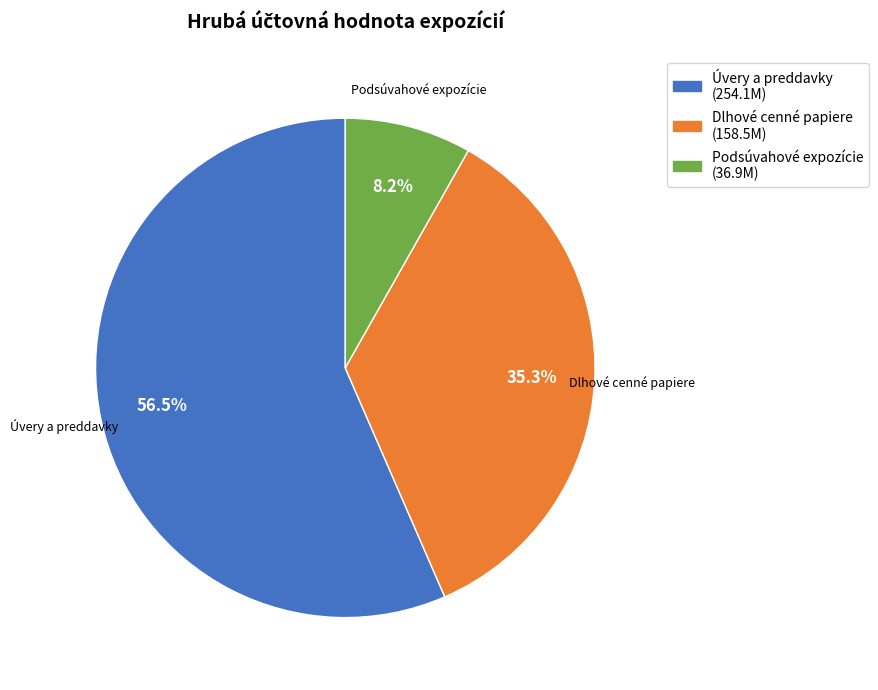

To the nearest percent, what percentage of the pie is Dlhové cenné papiere?

35%